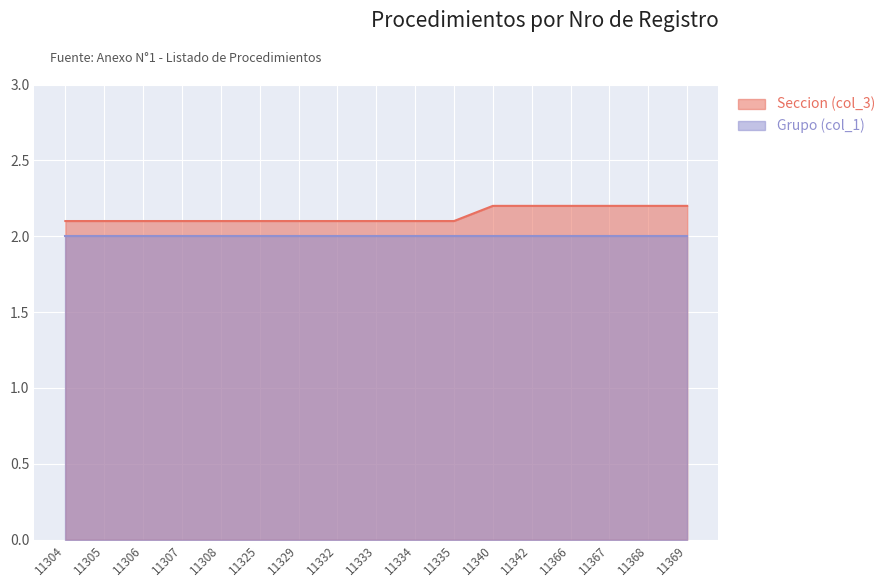

Between 11366 and 11334, which is larger?

11366